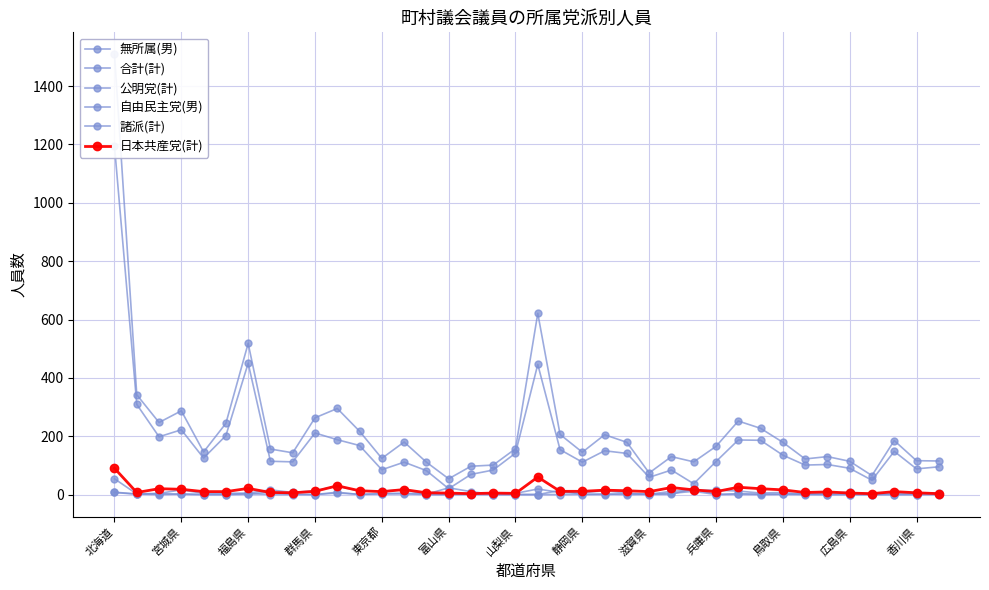

What is the sum of all 公明党(計) values?

349